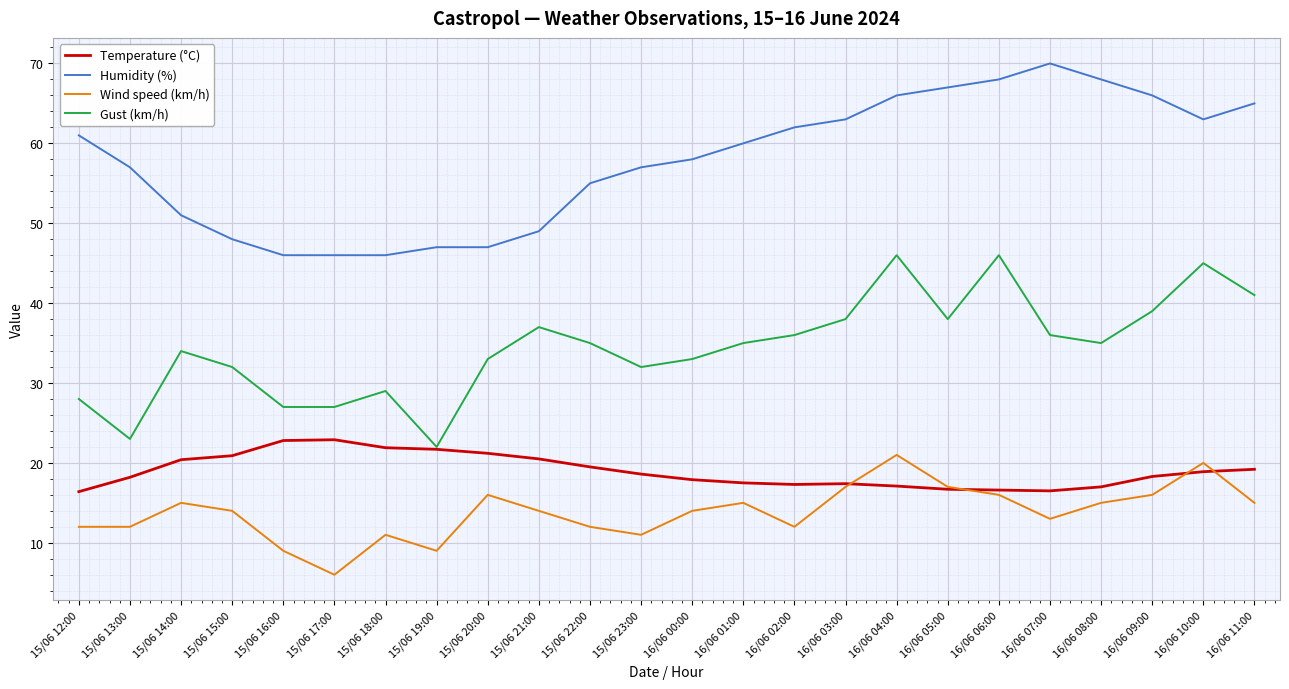

True or false: Temperature (°C) has more than 0 points higher than both neighbors.

True